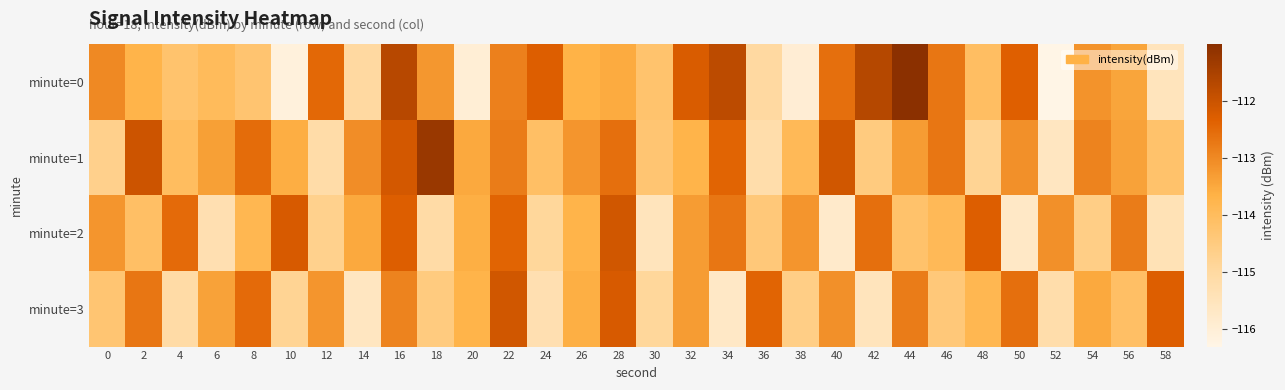

What is the spread (max minus min) of values at 50?

3.4